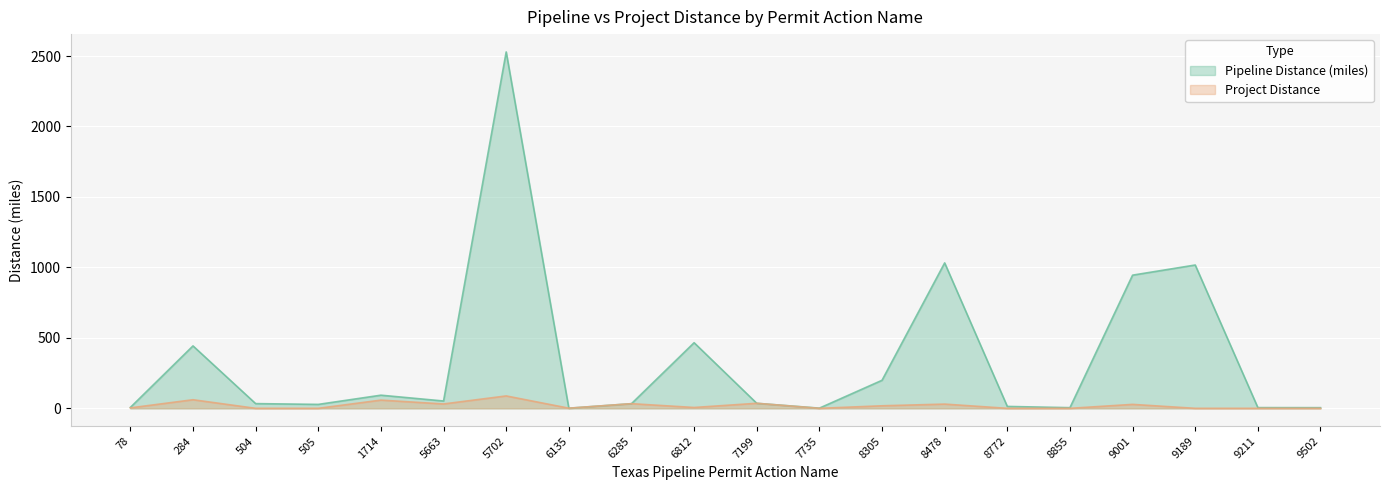

Which series has the widest spread of values?

Pipeline Distance (miles)